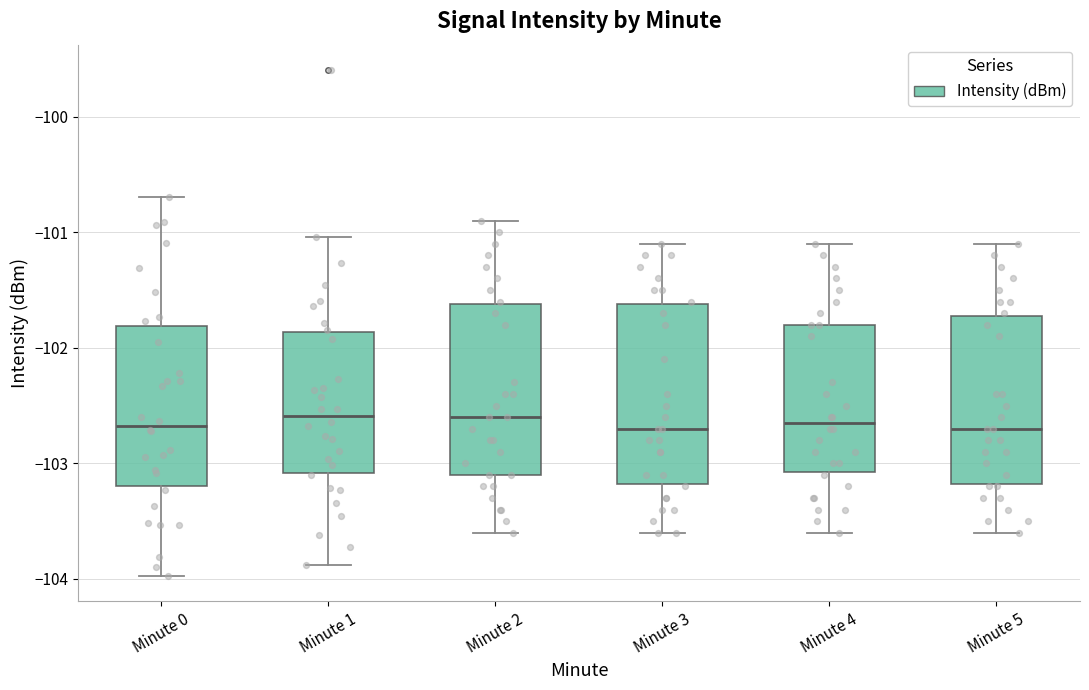

Reading left to right, transcribe this box plot: for each box, give where its median line is, the range the box spans, and where its two whiskers end, as read against the y-axis. The values are not printed on the chart, so give them approximately, as read against the axis.

Minute 0: median -102.7, box -103.2 to -101.8, whiskers -104.0 to -100.7
Minute 1: median -102.6, box -103.1 to -101.9, whiskers -103.9 to -101.0
Minute 2: median -102.6, box -103.1 to -101.6, whiskers -103.6 to -100.9
Minute 3: median -102.7, box -103.2 to -101.6, whiskers -103.6 to -101.1
Minute 4: median -102.6, box -103.1 to -101.8, whiskers -103.6 to -101.1
Minute 5: median -102.7, box -103.2 to -101.7, whiskers -103.6 to -101.1